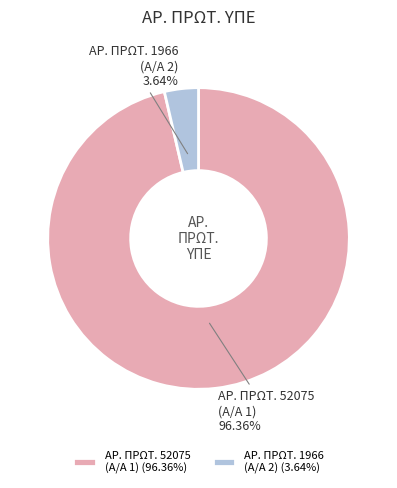

Is there a majority slice in this chart?

Yes